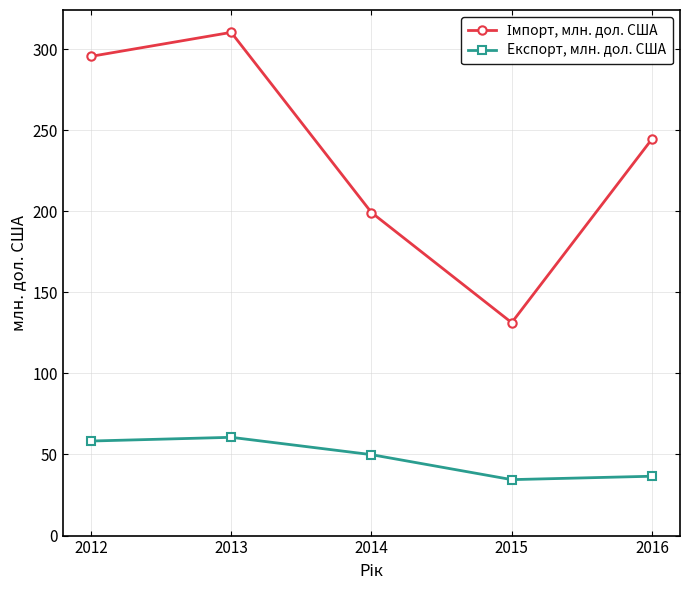

Read the Експорт, млн. дол. США value at 2015.

34.5